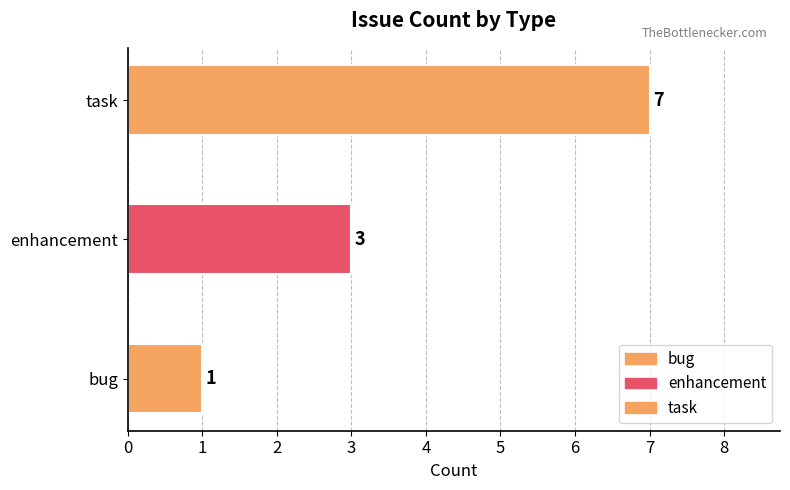

Which has a higher value, bug or enhancement?

enhancement